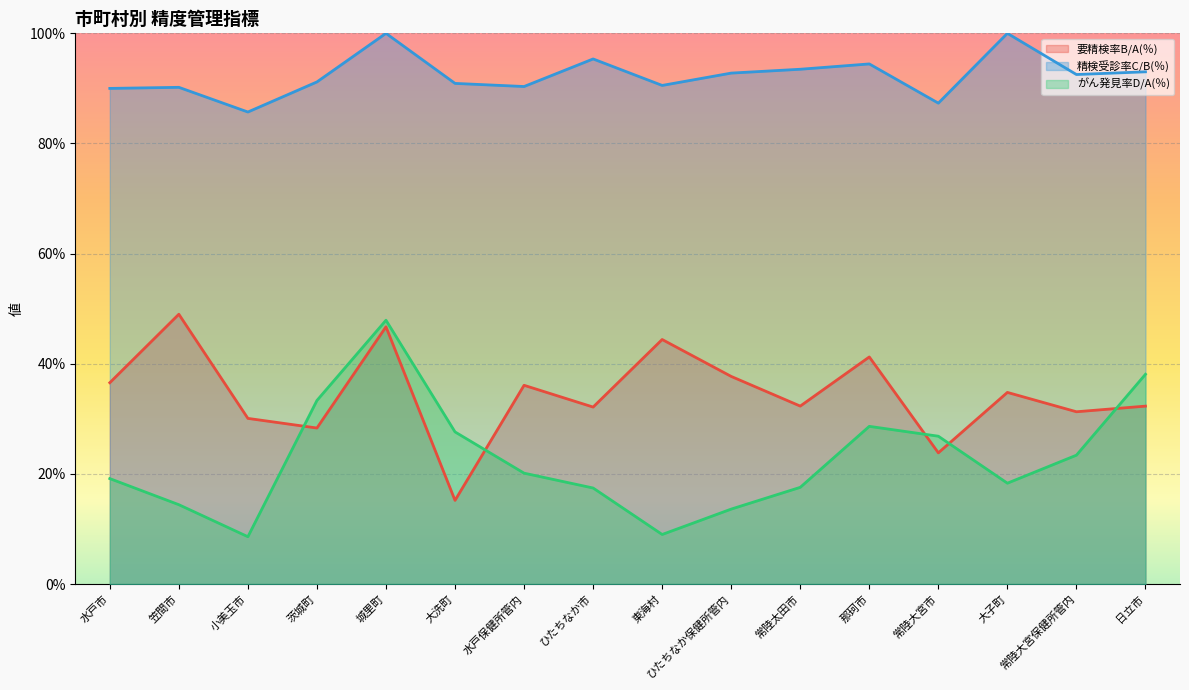

What is the difference between the maximum and minimum values in the 精検受診率C/B(％) series?

14.3